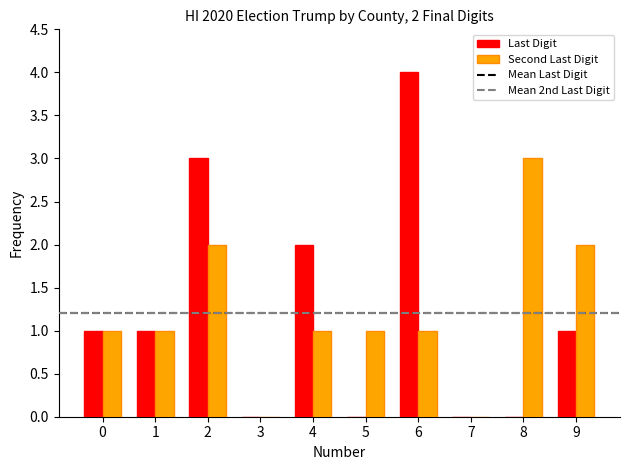

What is the difference between the Second Last Digit values at 5 and 3?

1